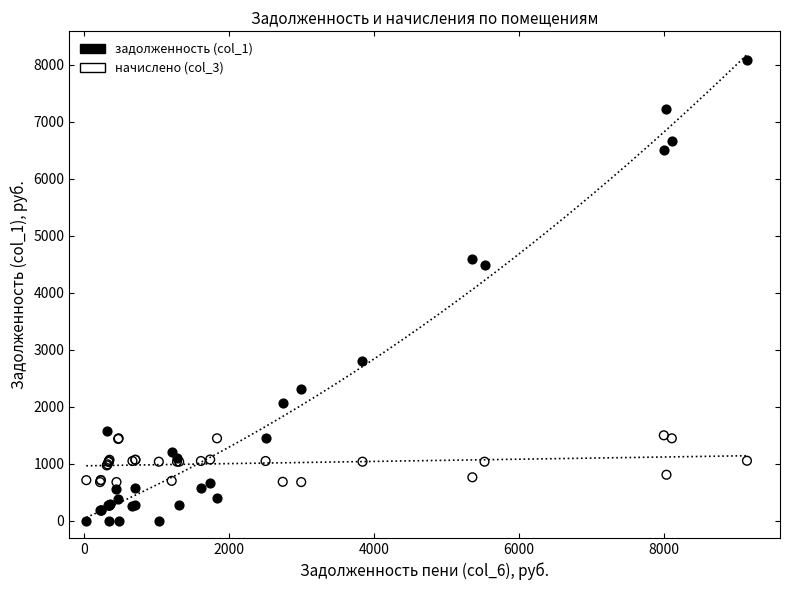

Which series has the widest spread of Y values?

задолженность (col_1)